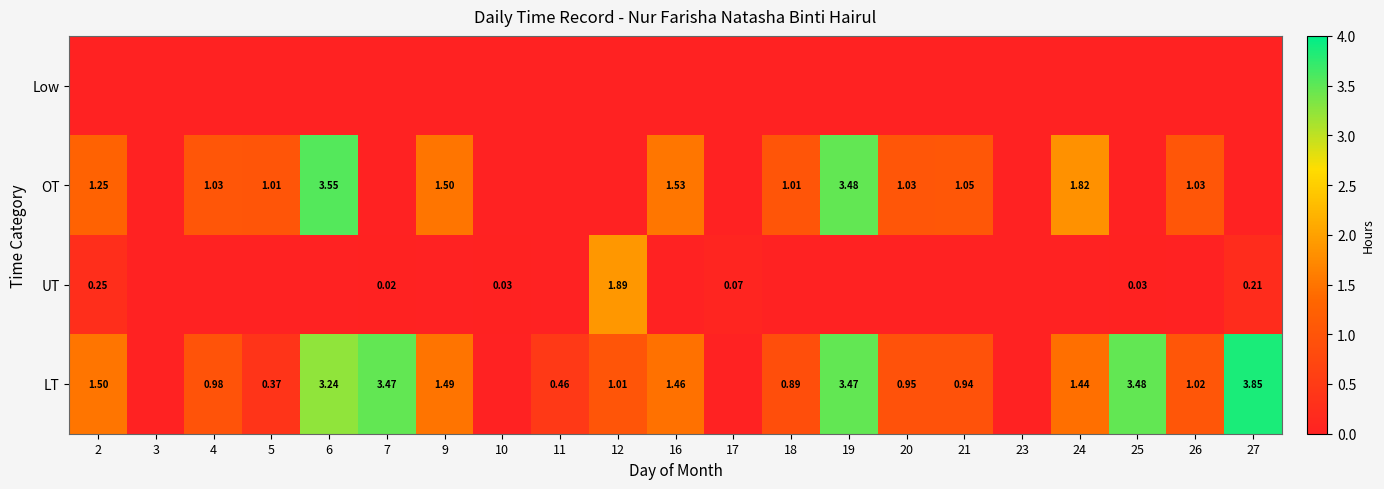

How many distinct data groups are displayed?

4